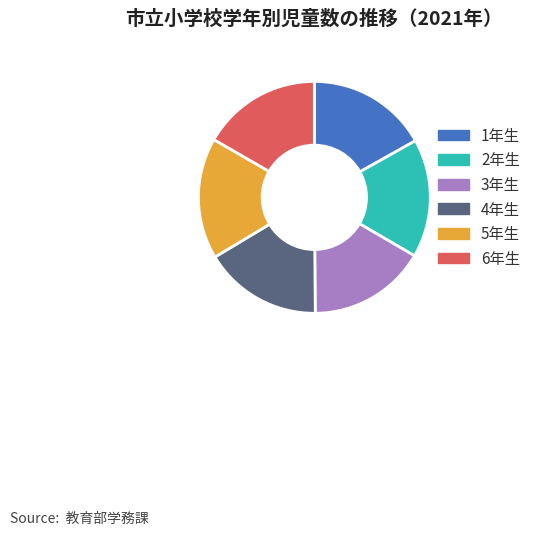

Is there any slice that represents more than half of the pie?

No